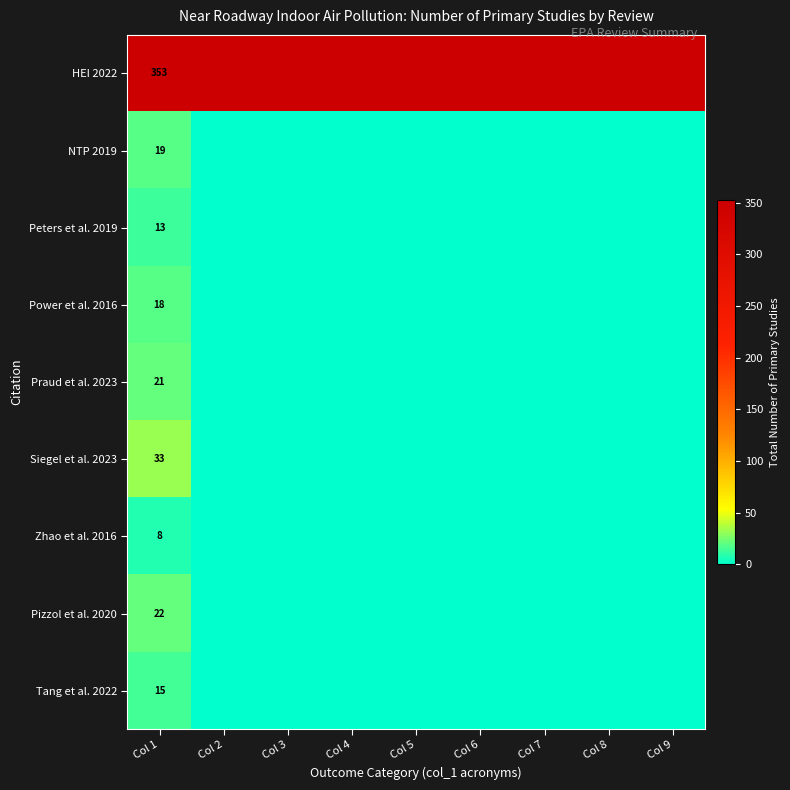

At which category is the sum across all series the highest?

Col 1